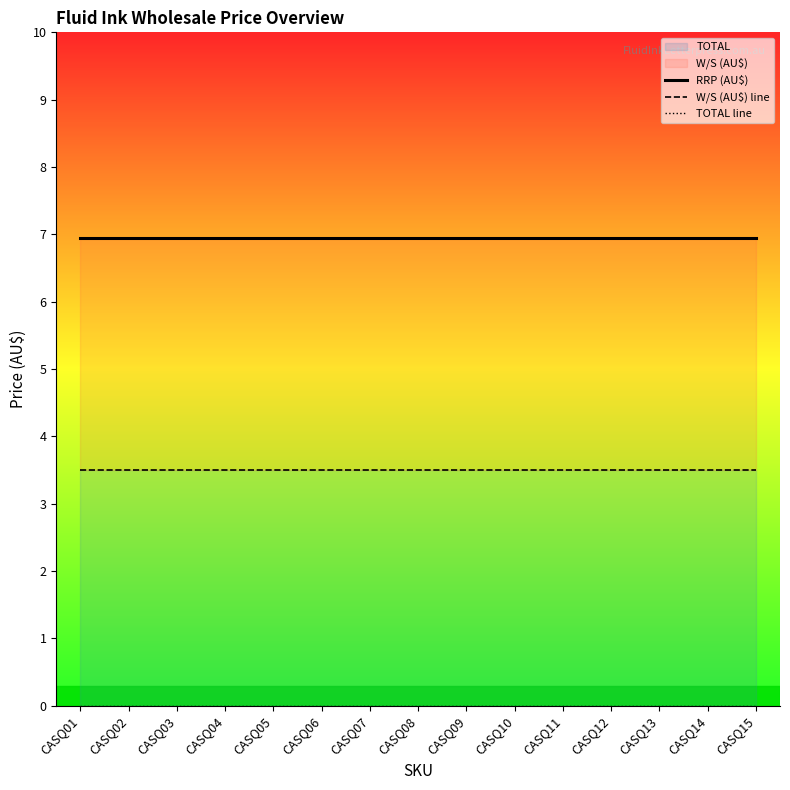

The value of W/S (AU$) line at CASQ09 is 3.5. True or false?

True